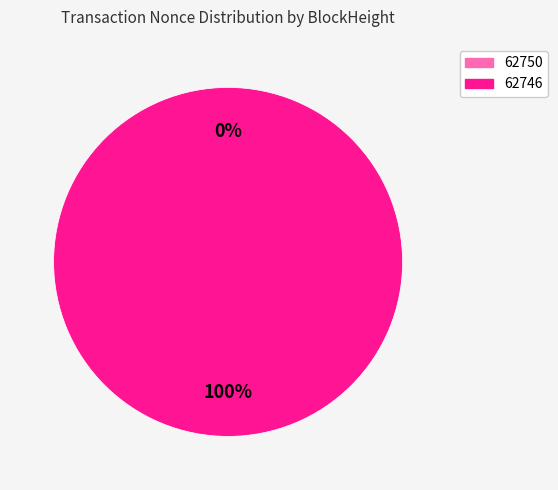

The 62746 slice represents 87% of the pie. True or false?

False